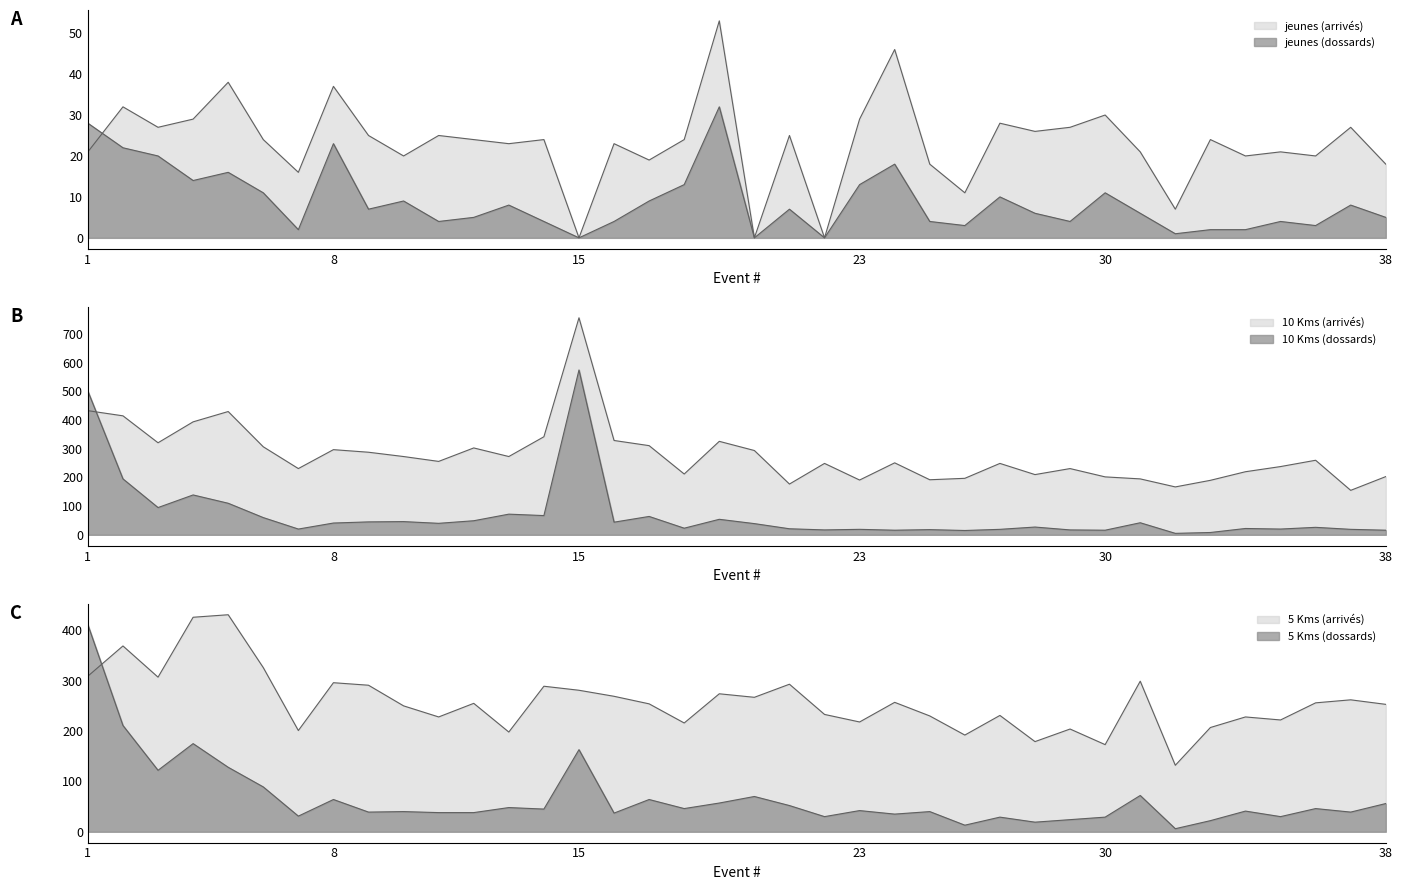

In 5 Kms (dossards), how many points are higher than both neighbors (excluding endpoints)?

13